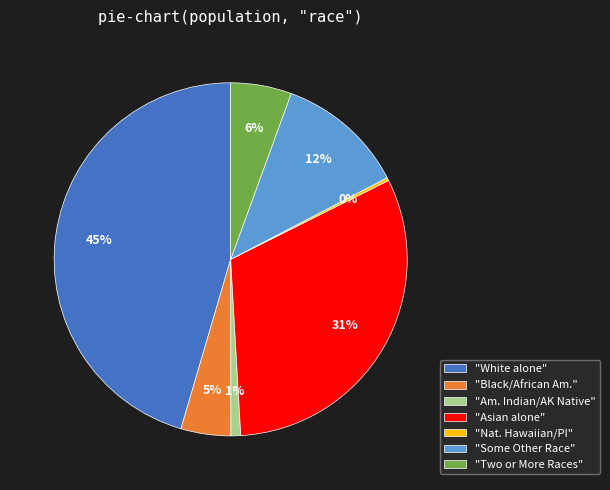

What is the smallest slice in the pie chart?

"Nat. Hawaiian/PI"